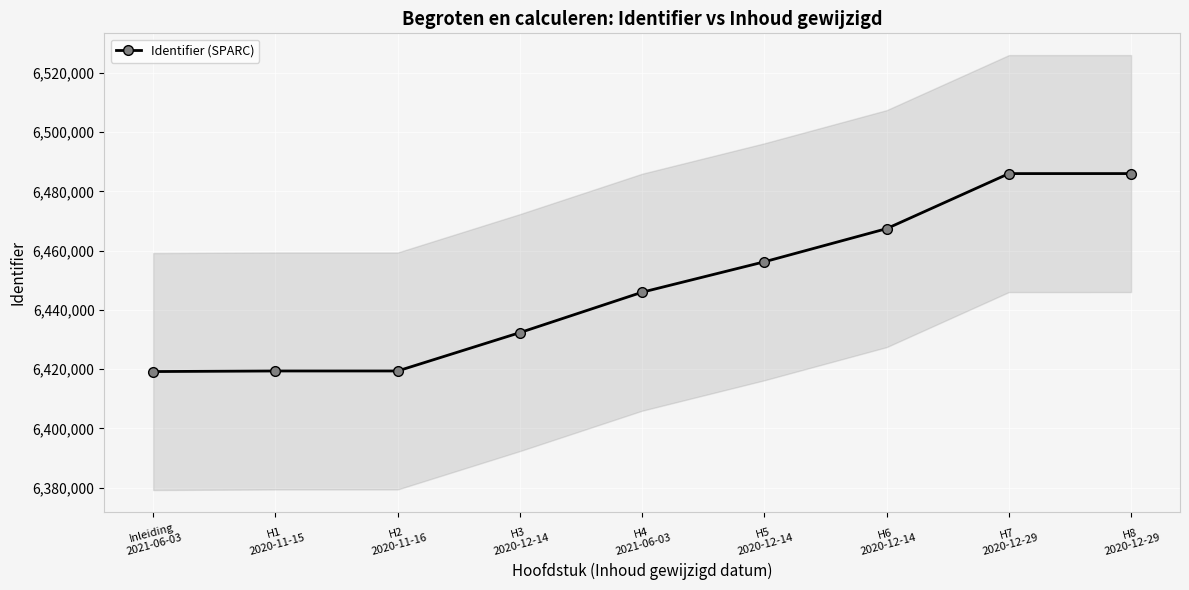

True or false: the data has more than 2 interior local peaks.

False